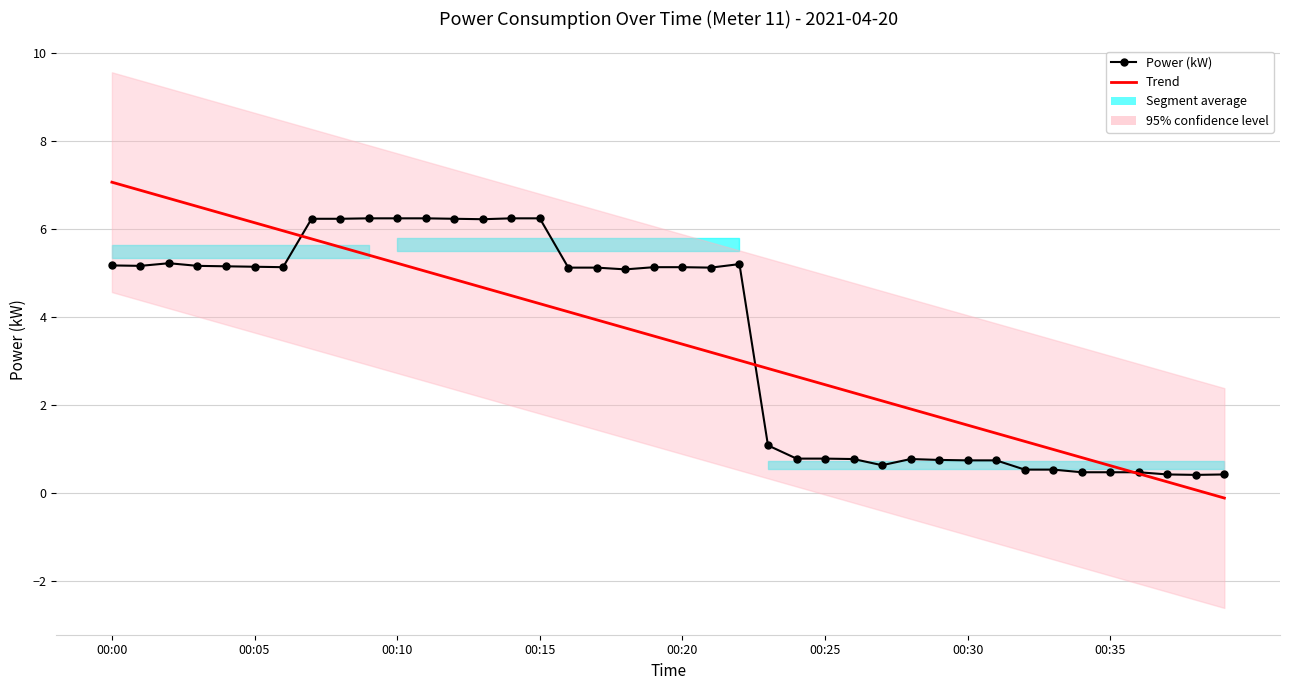

True or false: Power (kW) has a value of 5.1 at 00:20.

True